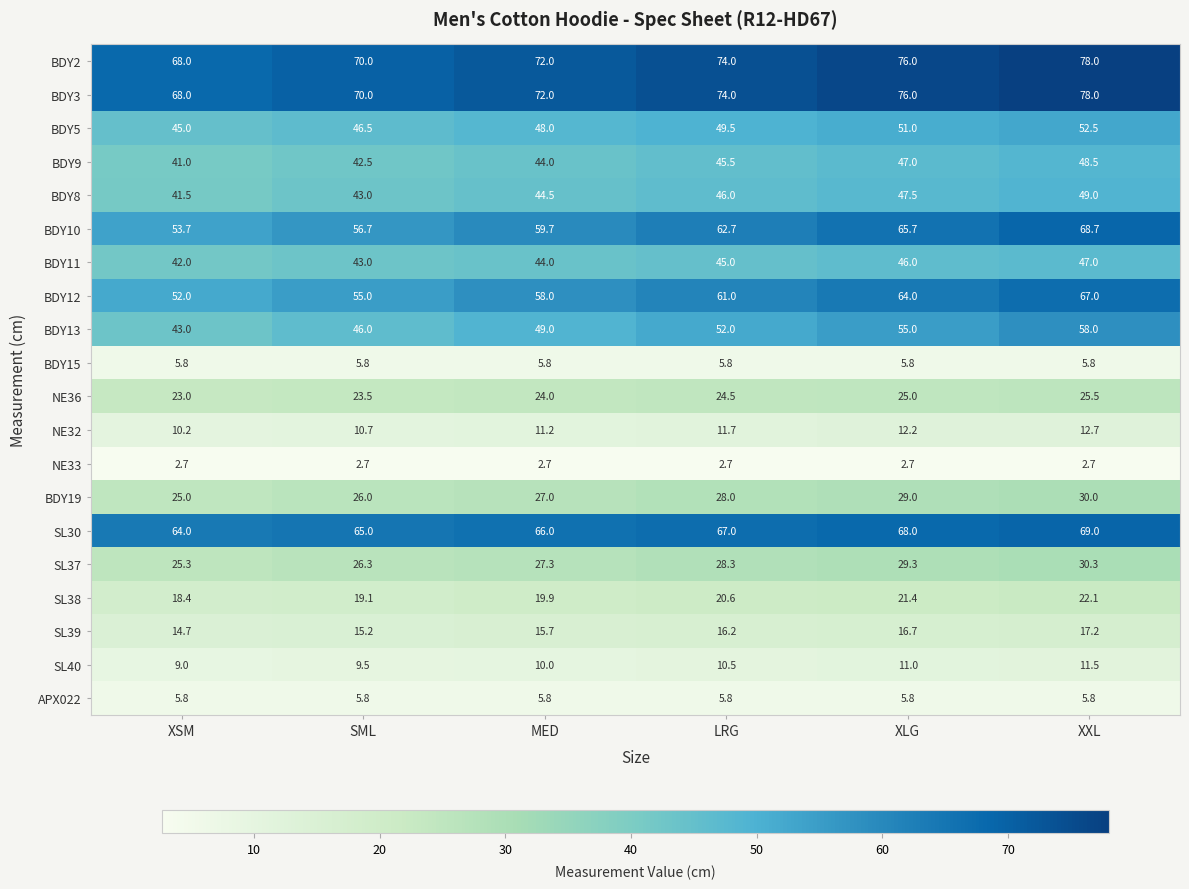

True or false: BDY11 has a value of 64.5 at SML.

False